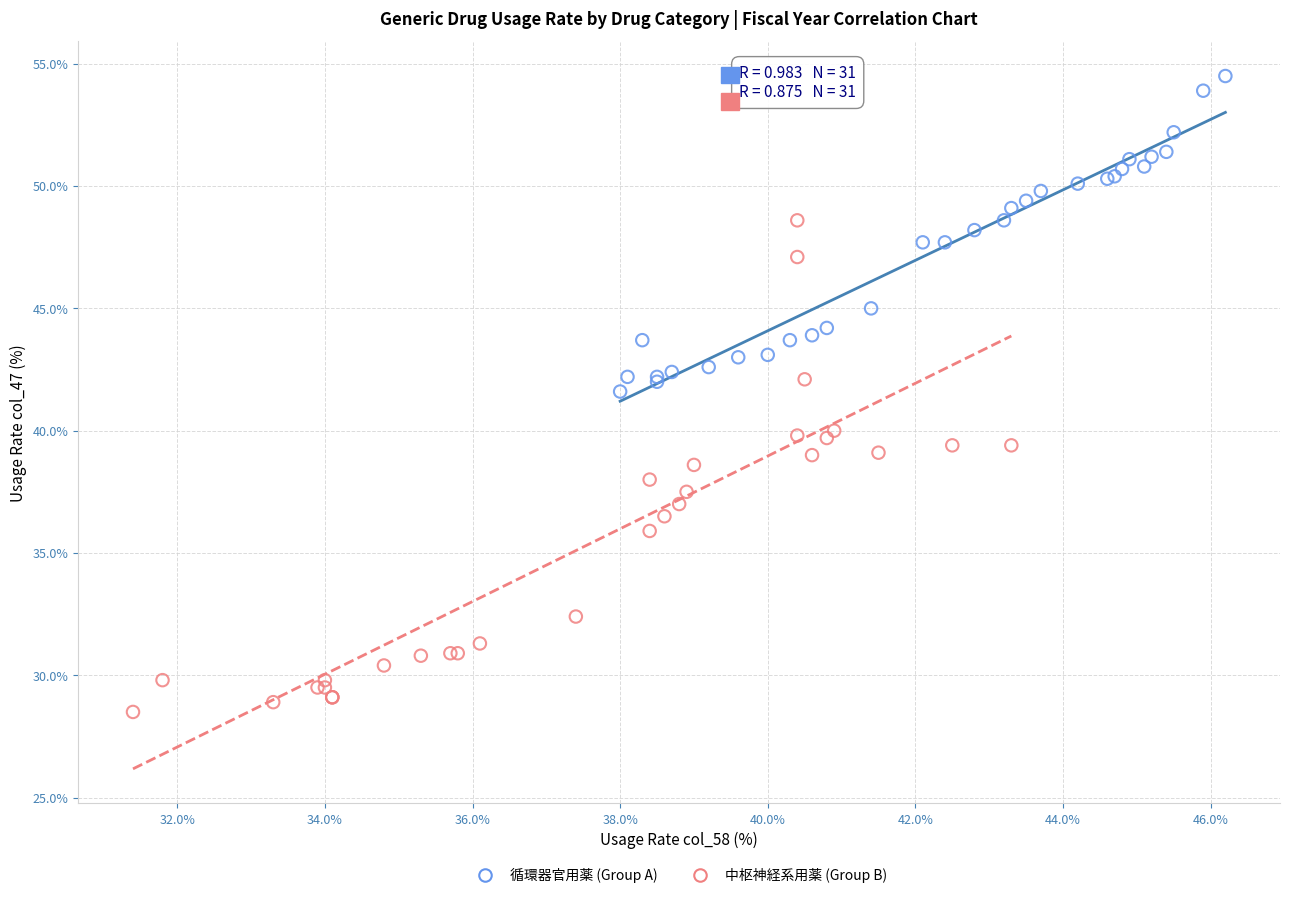

Which series contains the lowest Y value?

中枢神経系用薬 (Group B)